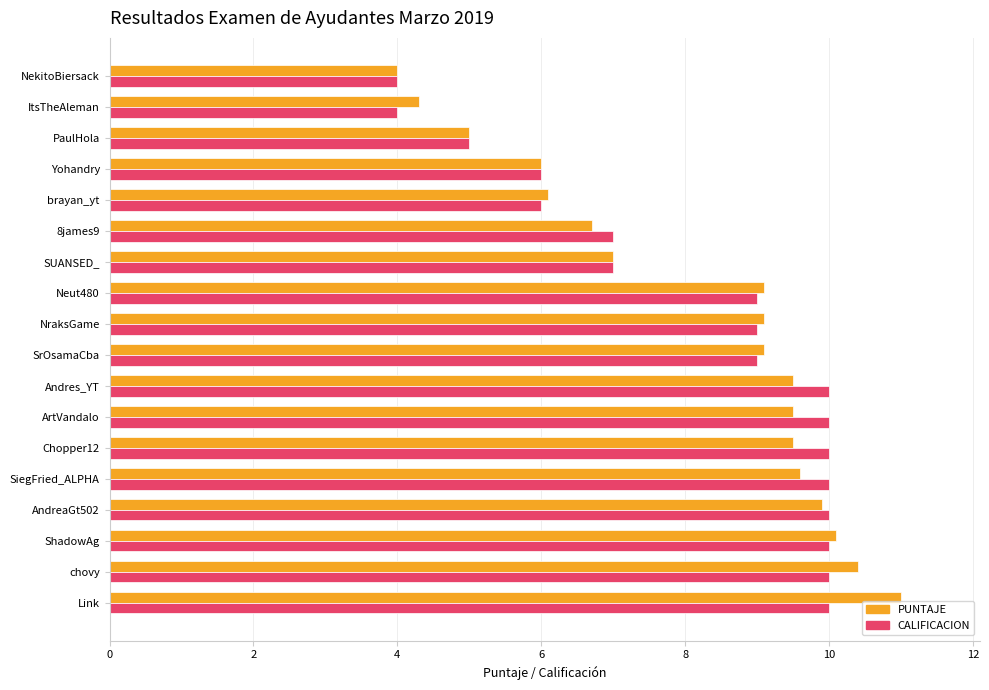

The value of PUNTAJE at brayan_yt is 6.1. True or false?

True